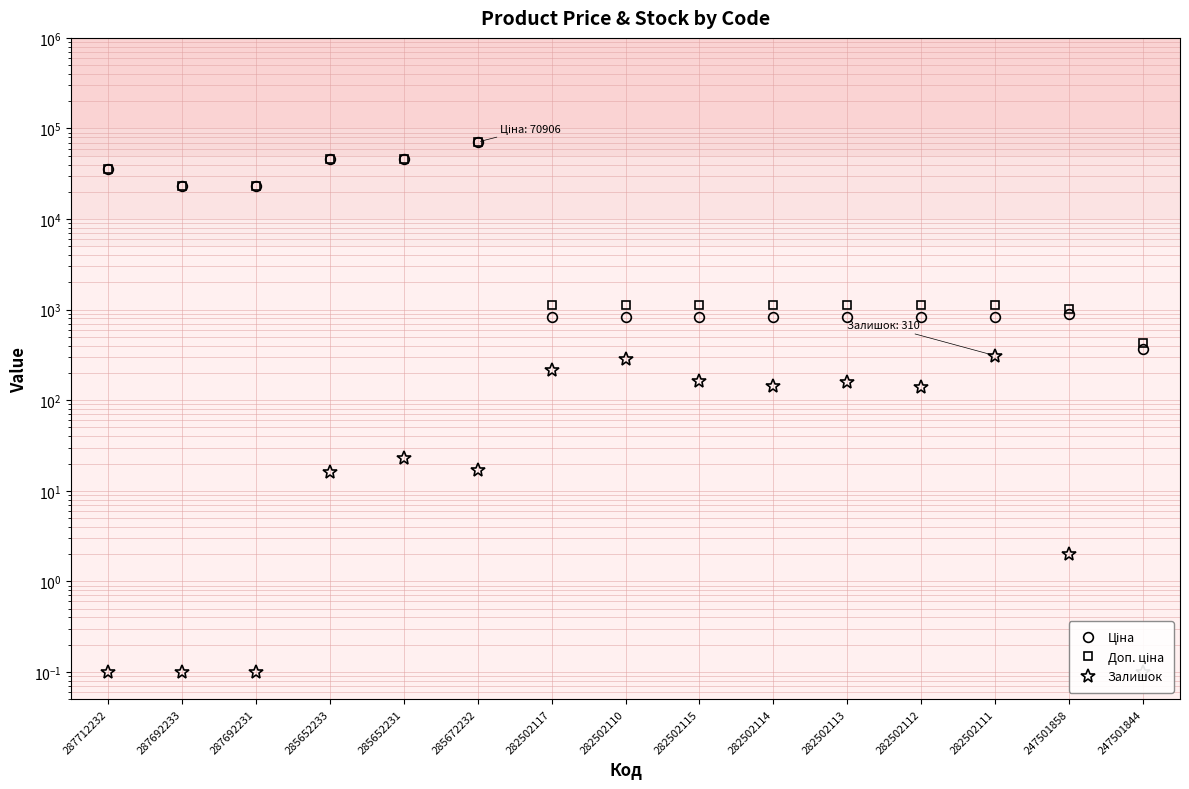

What is the minimum value for Доп. ціна?

426.0